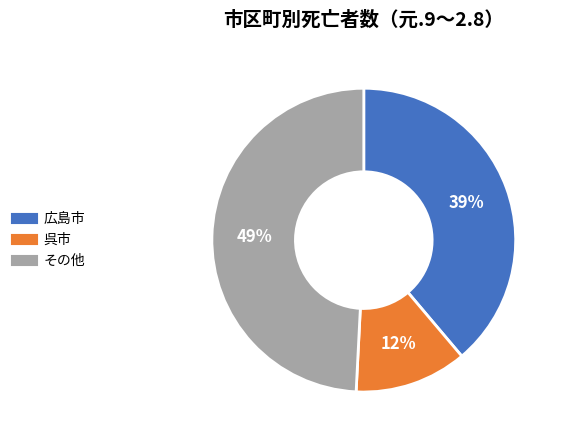

To the nearest percent, what is the average slice percentage?

33%